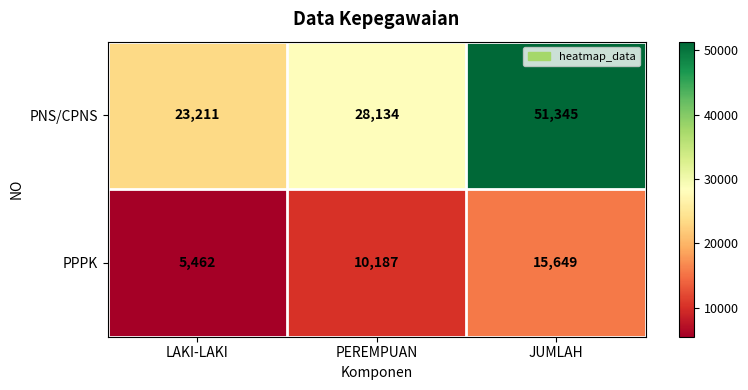

At which category is the sum across all series the highest?

JUMLAH